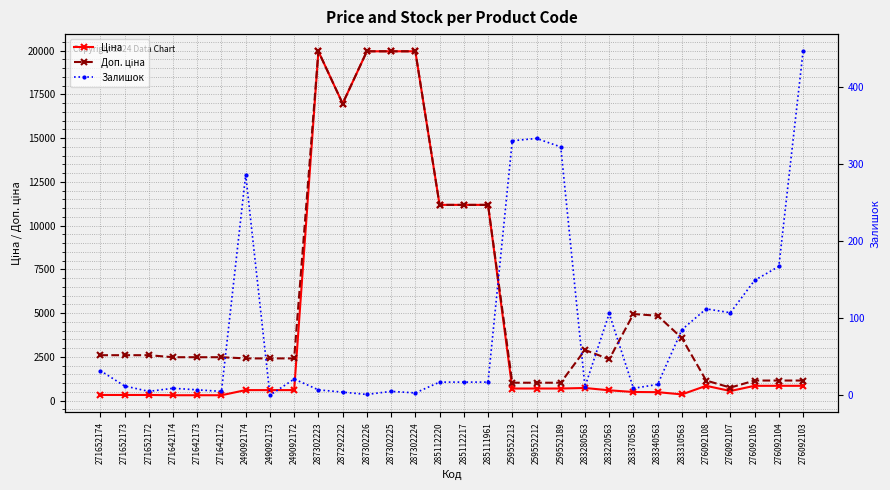

Which category has the highest value across all series?

287302223